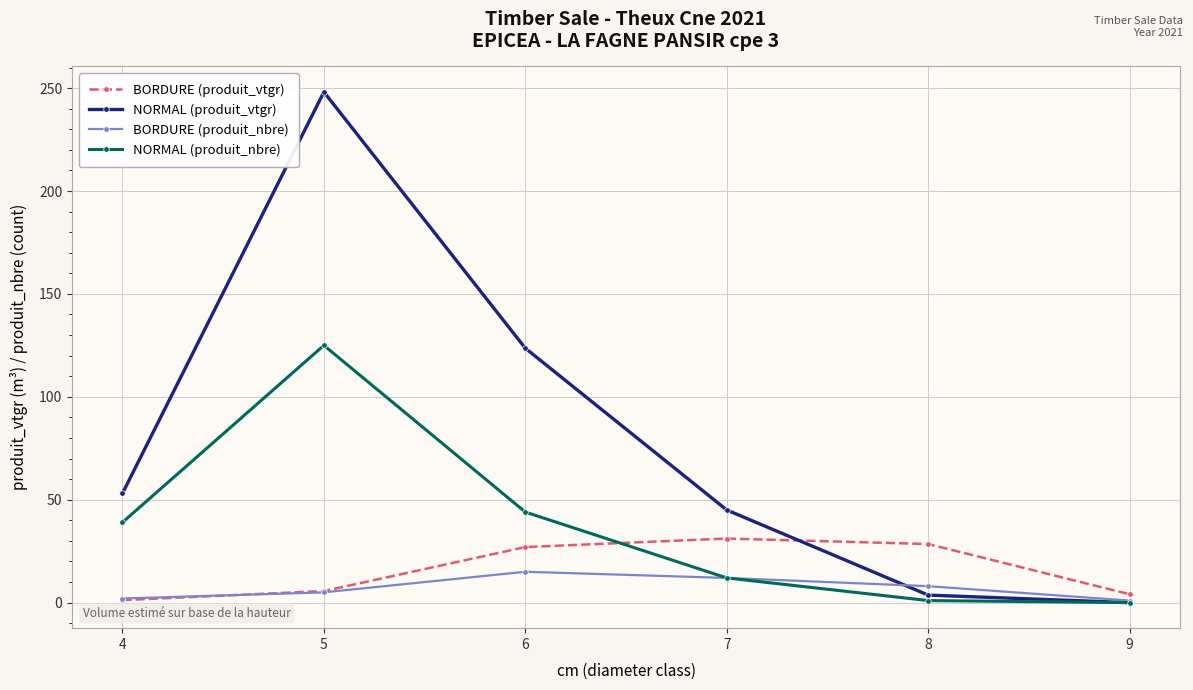

At which category is the sum across all series the highest?

5